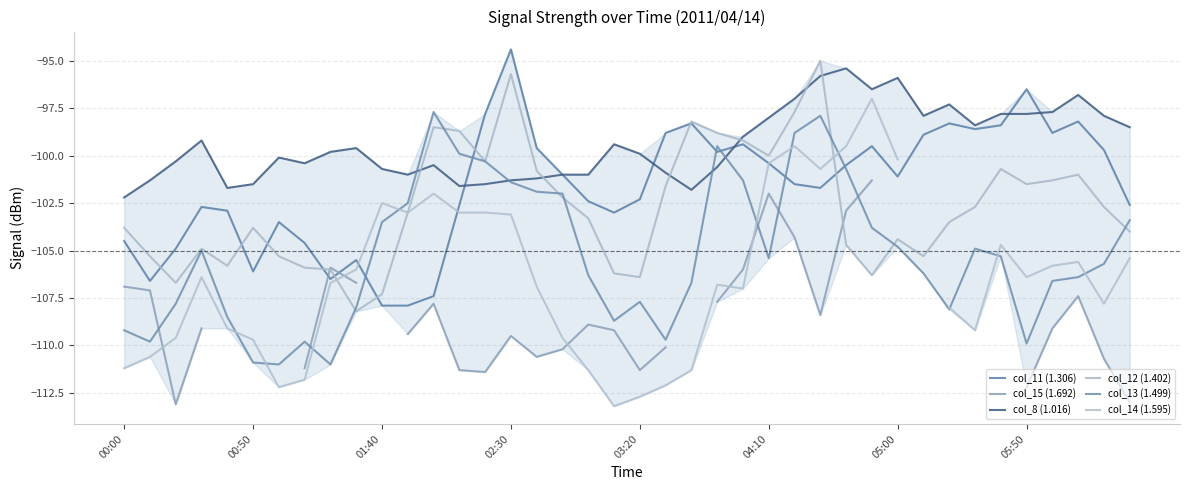

How many values in the col_14 (1.595) series exceed -106?

16